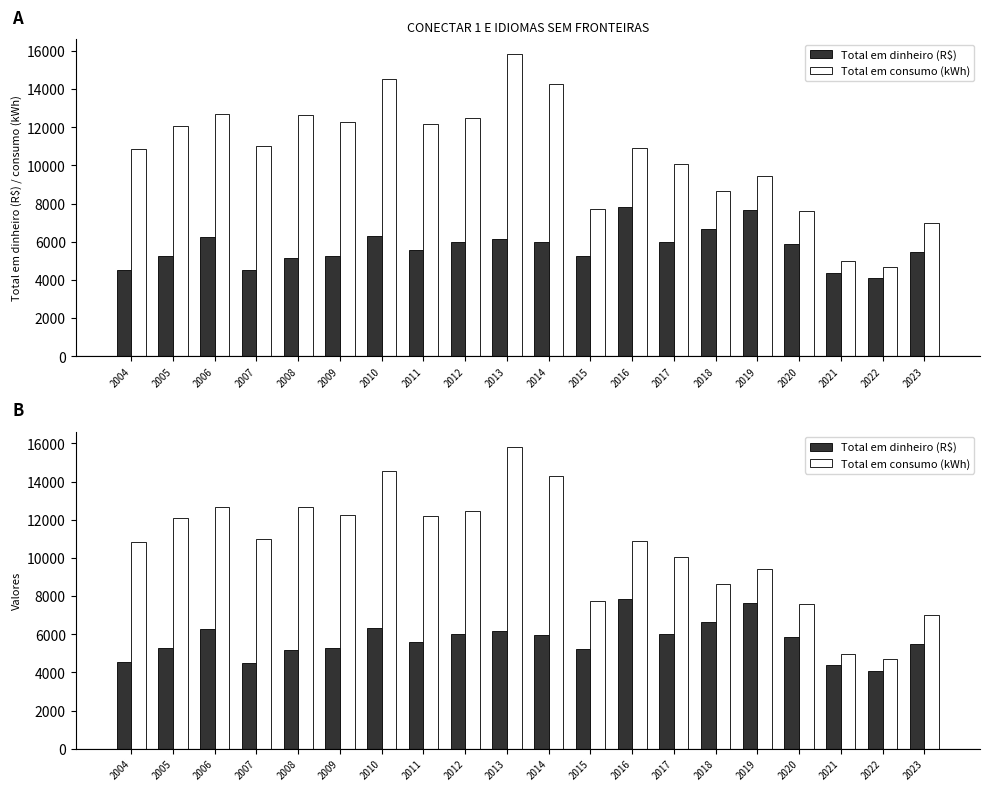

Does the chart contain stacked bars?

No